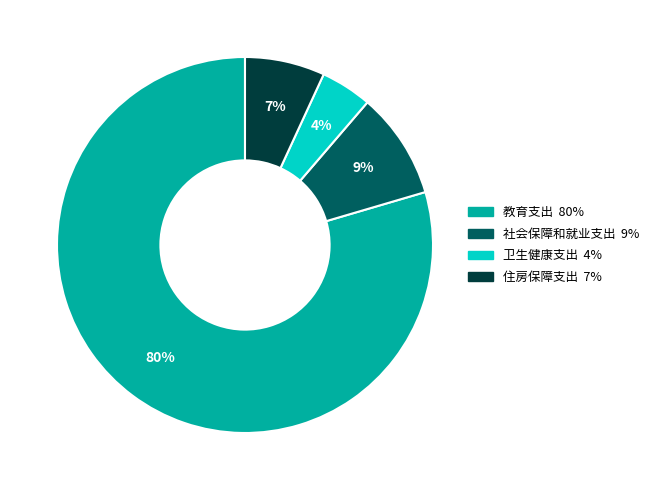

Which has a higher value, 社会保障和就业支出 or 卫生健康支出?

社会保障和就业支出